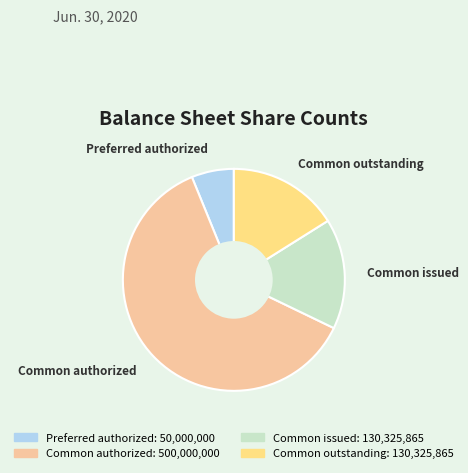

Is there a majority slice in this chart?

Yes